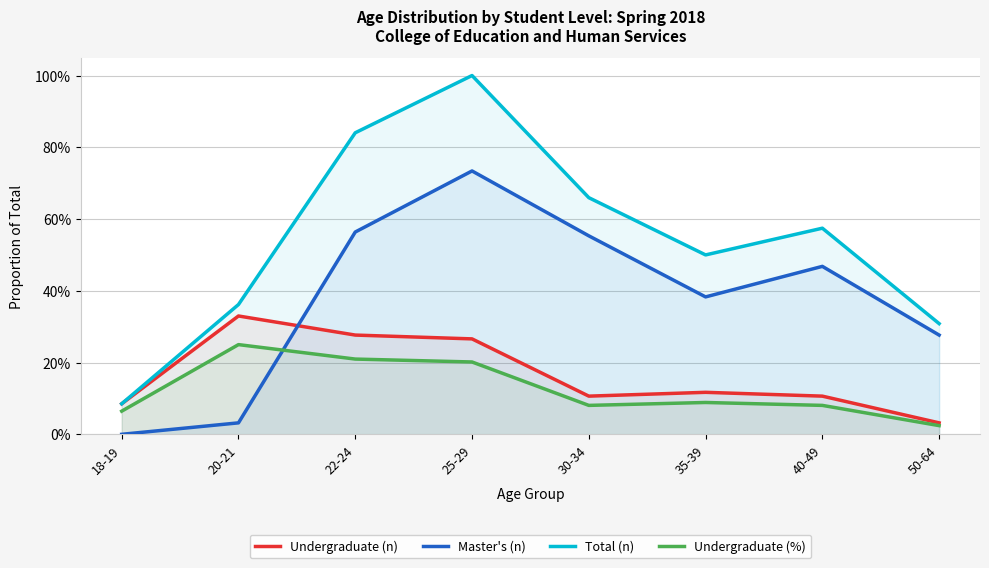

In Undergraduate (%), how many points are lower than both neighbors (excluding endpoints)?

1